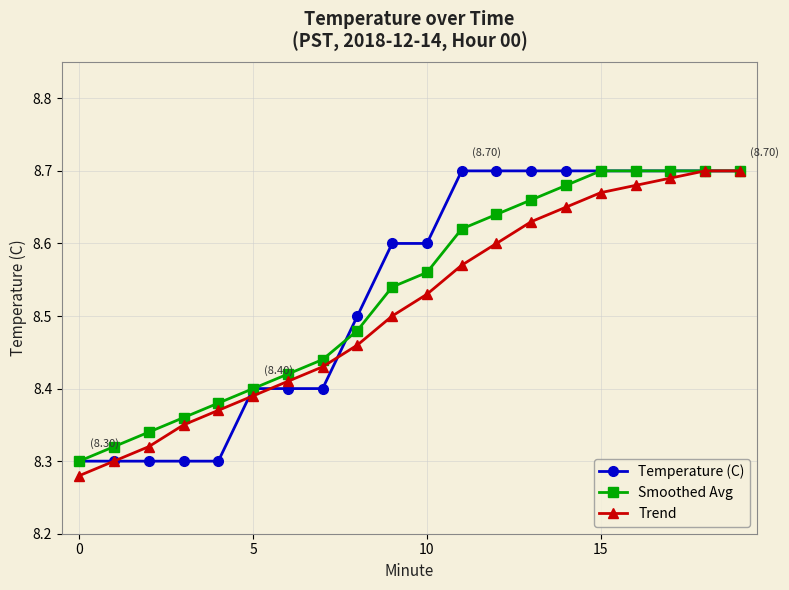

How many categories are shown in the chart?

20